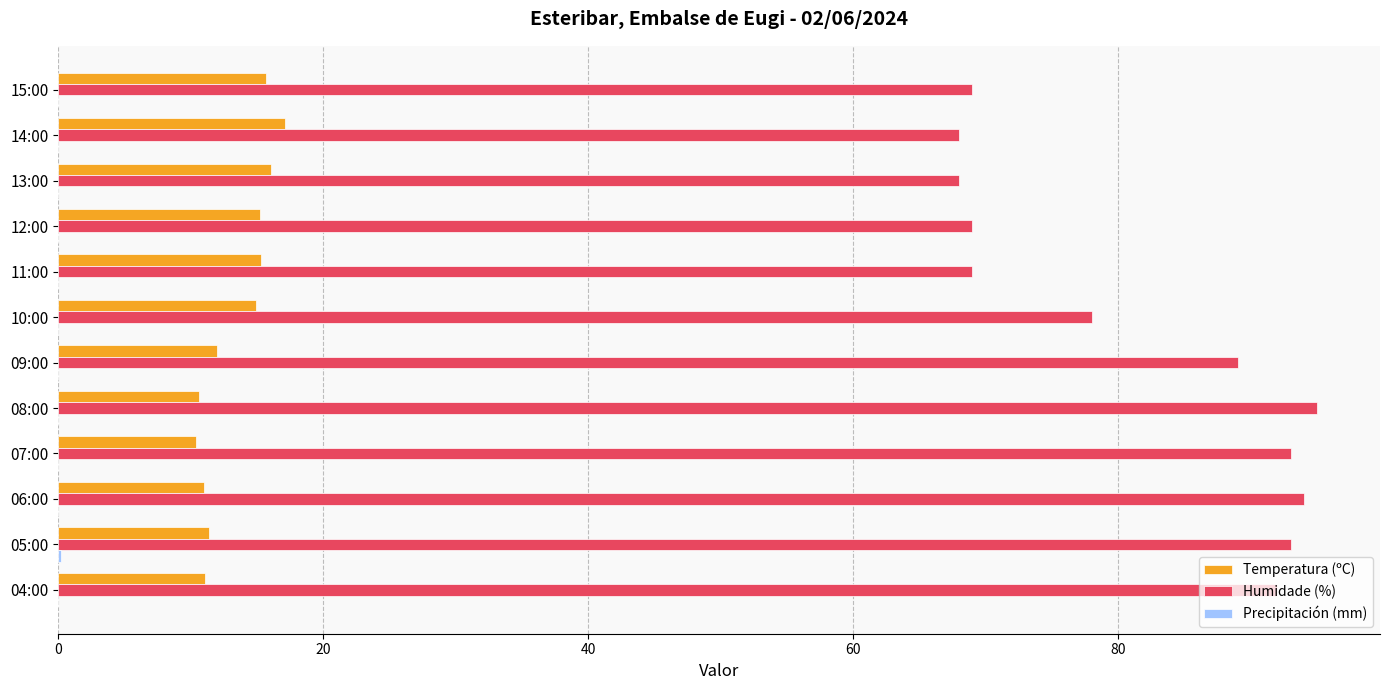

What is the sum of the Humidade (%) values at 12:00 and 09:00?

158.0